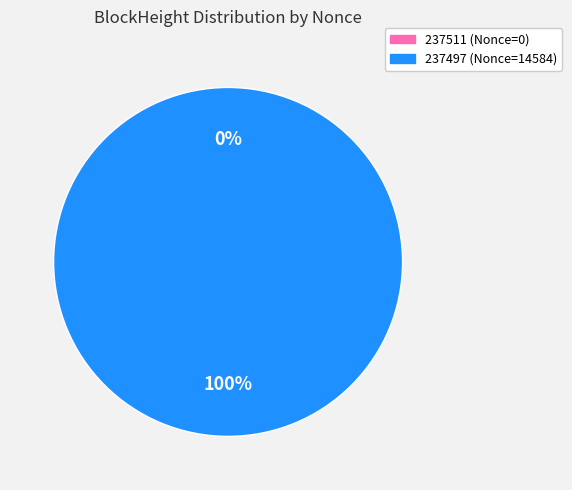

To the nearest percent, what is the difference between the 237511 and 237497 slice percentages?

100%